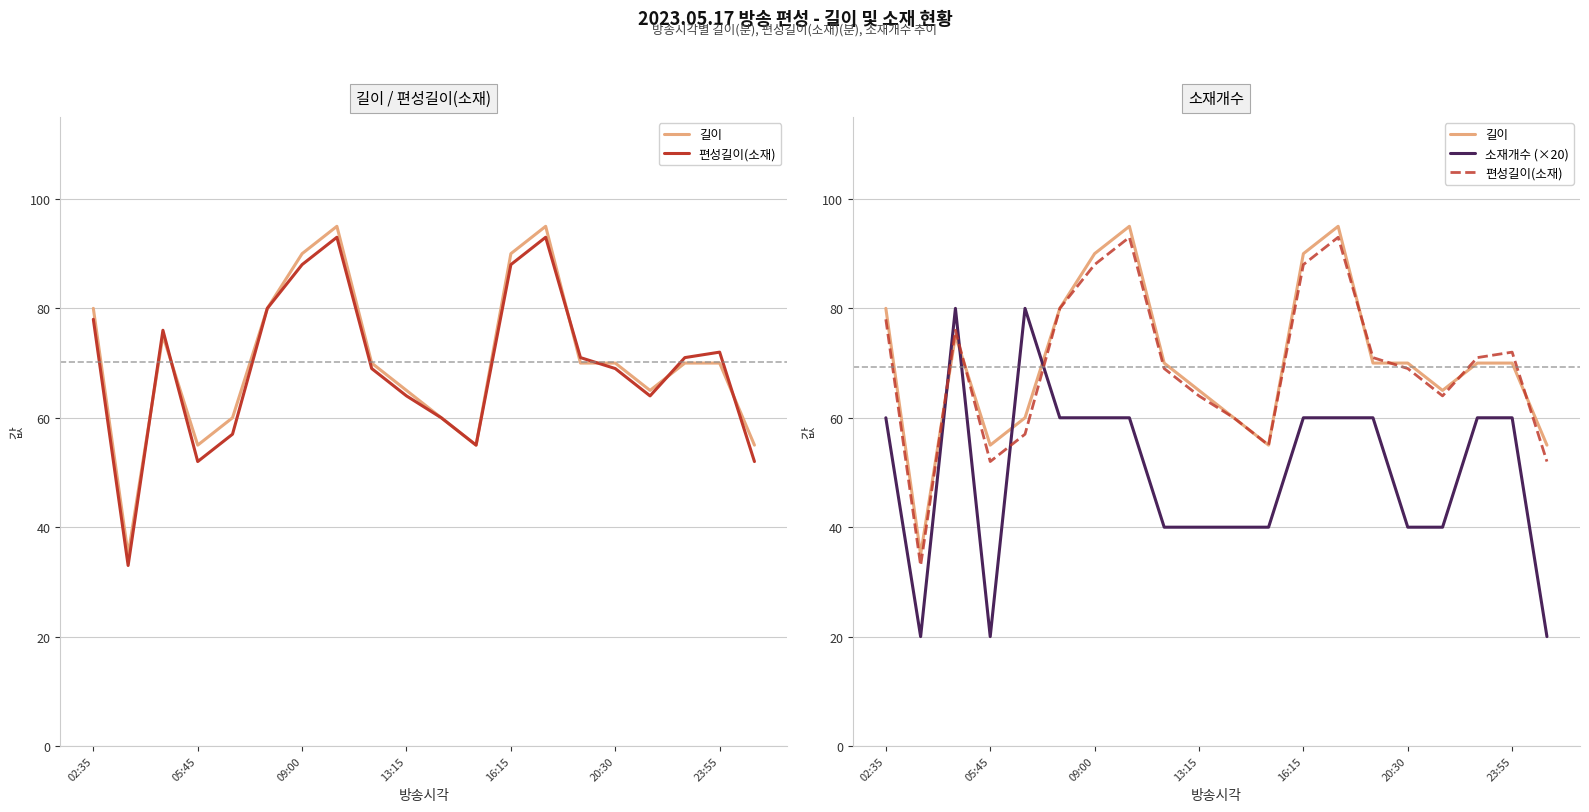

At which category is the sum across all series the highest?

7